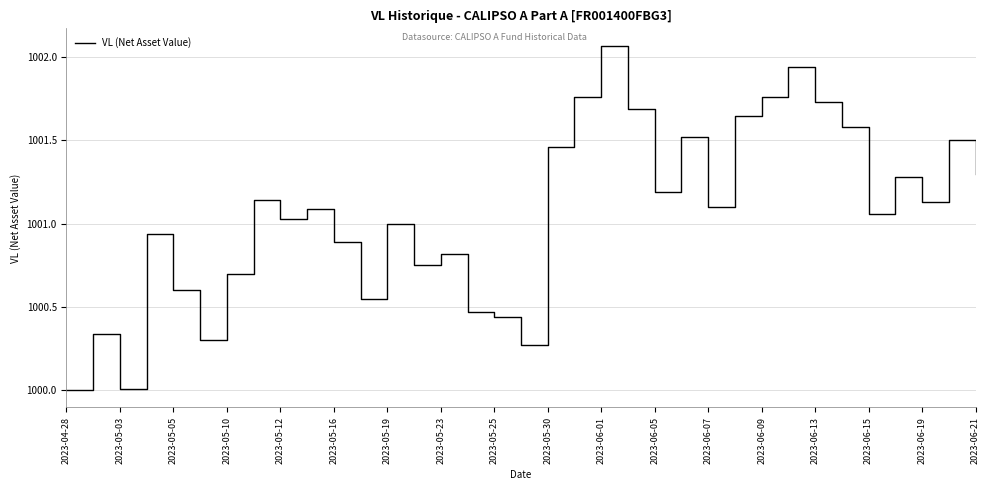

What is the minimum value shown in the chart?

1000.0